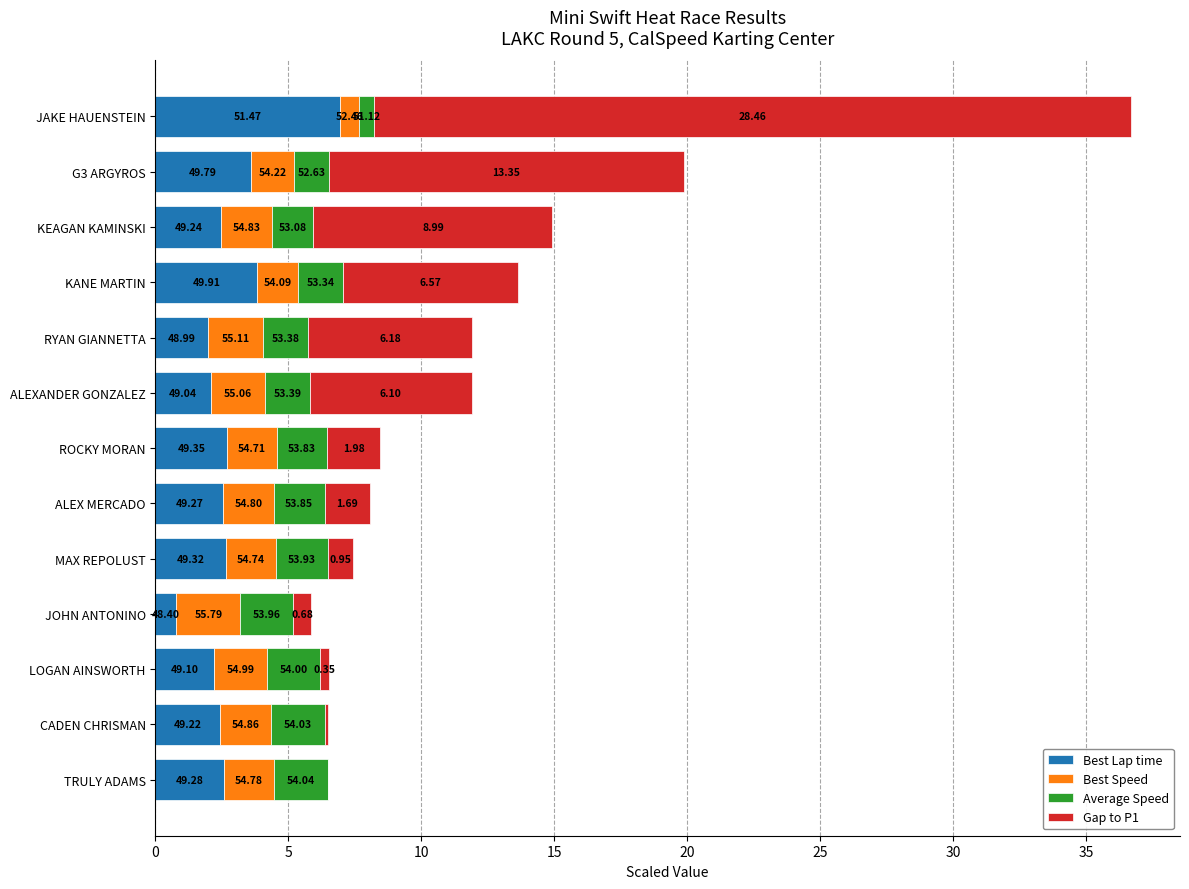

What are all the series names shown in the legend?

Best Lap time, Best Speed, Average Speed, Gap to P1